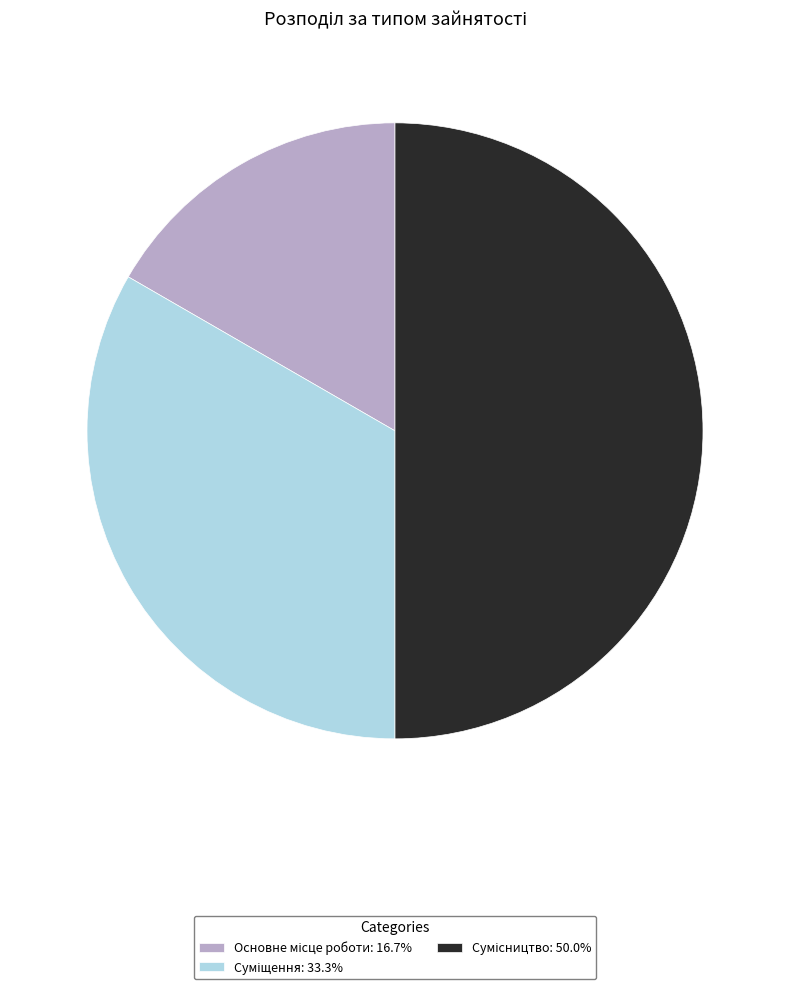

How many segments does this pie chart have?

3